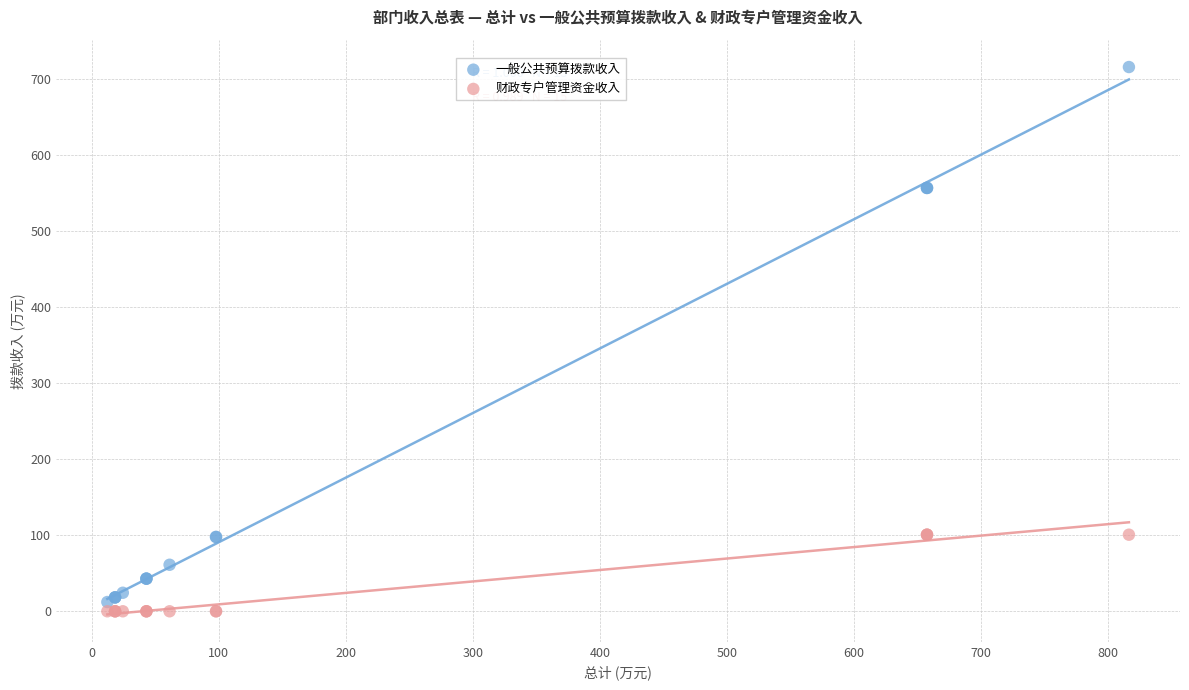

What is the X range (max minus min) for the scatter plot?

804.2